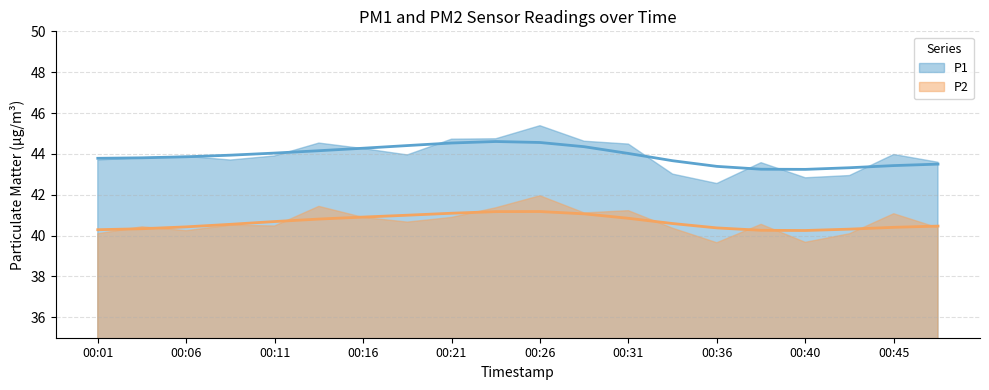

Reading right to left, extract all data points from this chart.

P1: 43.6	44.0	42.9	42.8	43.6	42.5	43.0	44.5	44.6	45.4	44.7	44.7	44.0	44.3	44.5	43.9	43.7	43.9	43.8	43.7
P2: 40.4	41.1	40.1	39.7	40.5	39.6	40.4	41.2	41.1	42.0	41.4	40.9	40.7	40.9	41.4	40.5	40.5	40.2	40.4	40.1